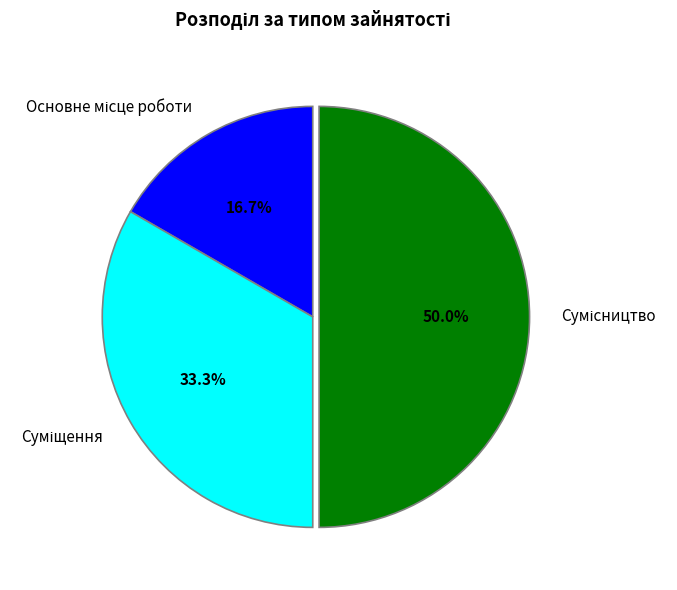

Is it true that Основне місце роботи is 17% of the pie?

True